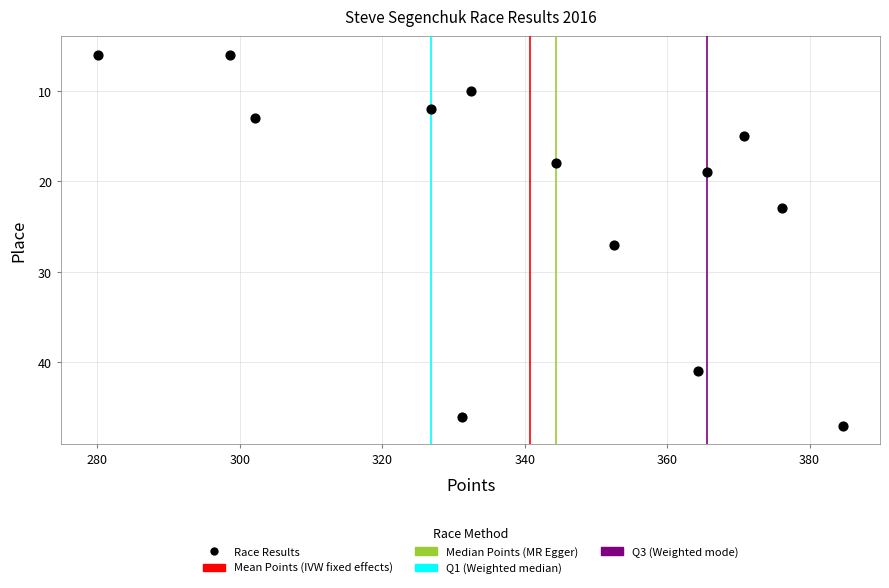

What is the range of Y values (max minus min)?

41